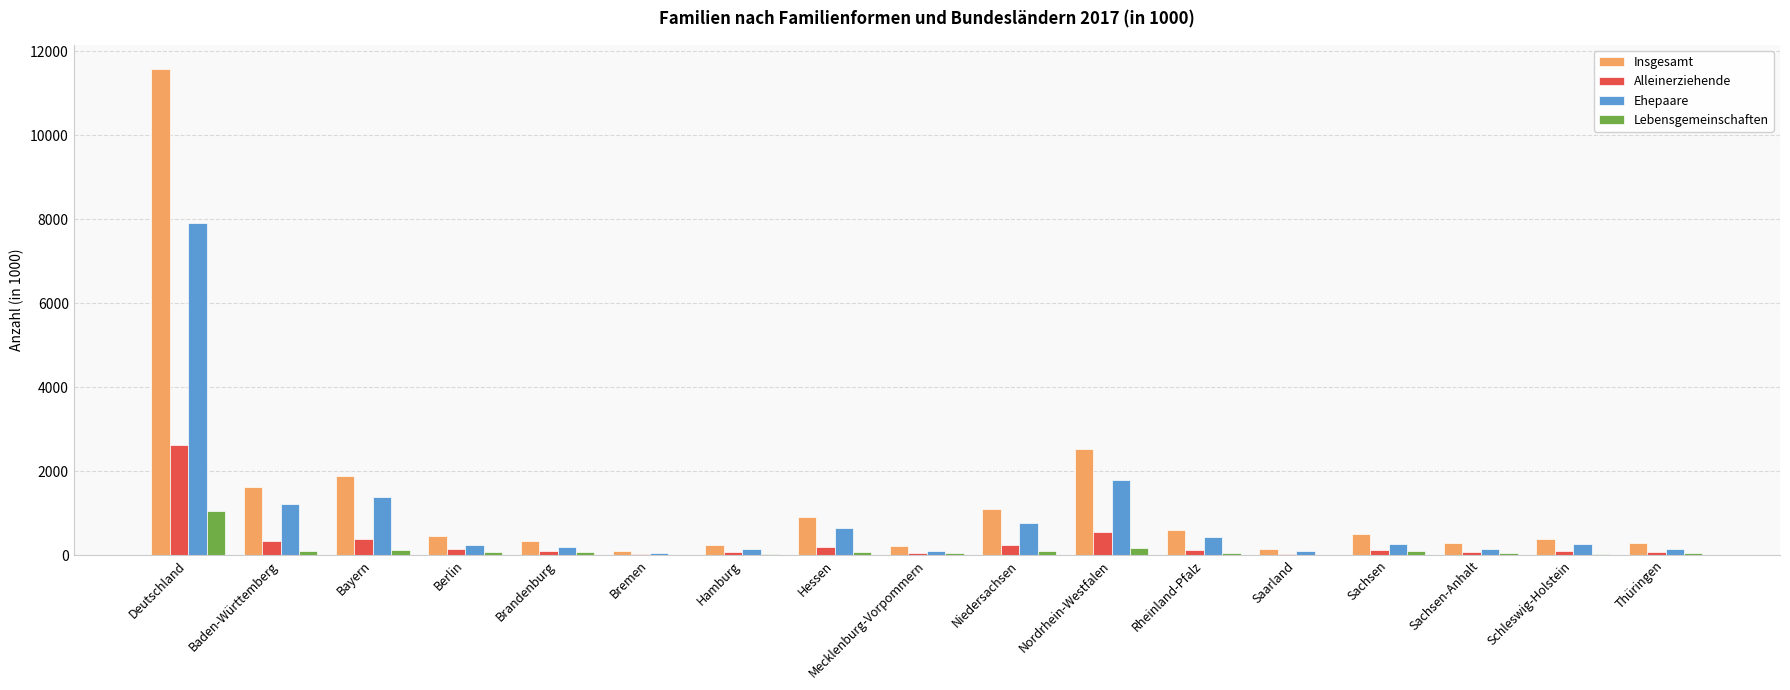

What value does the Lebensgemeinschaften series have at Schleswig-Holstein, to the nearest 10?

30